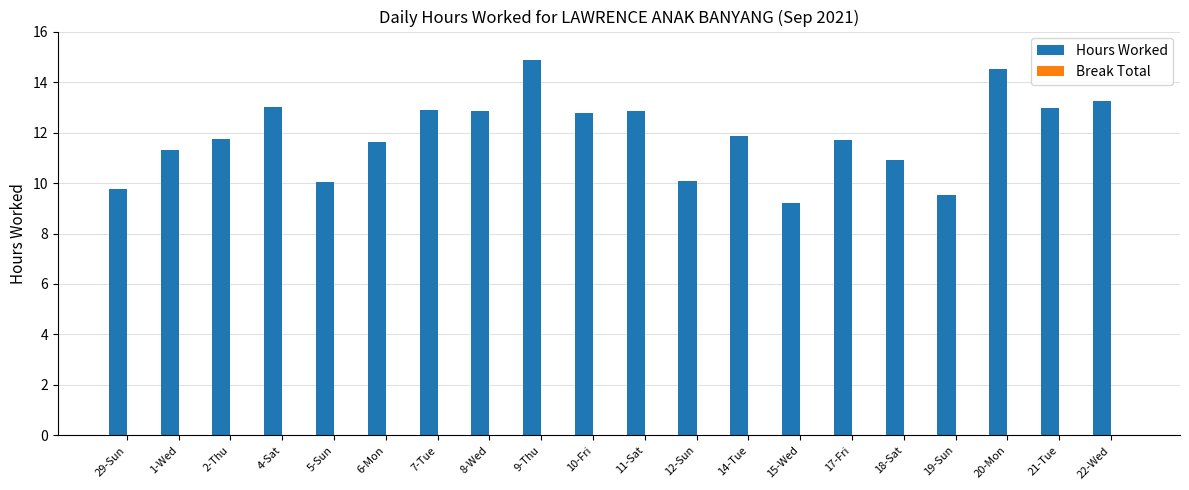

Are the bars horizontal?

No